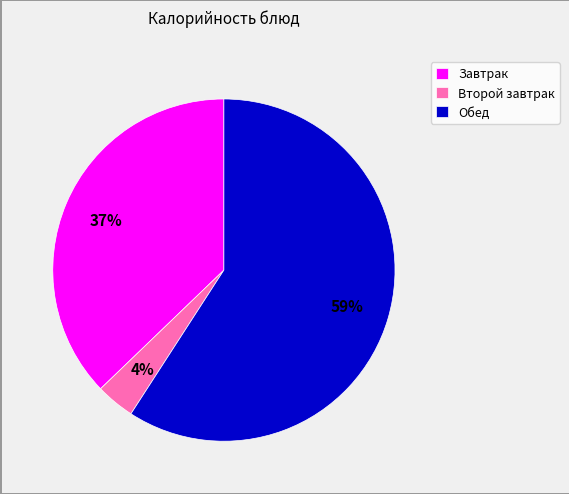

Rank the categories by value from highest to lowest.

Обед, Завтрак, Второй завтрак